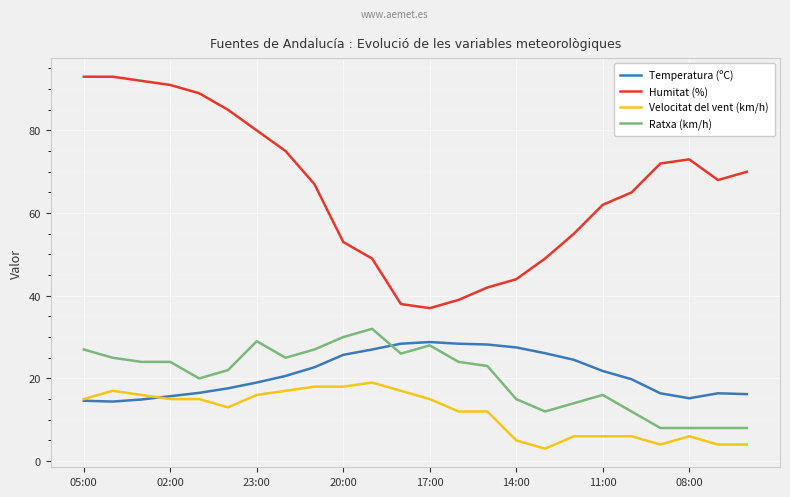

List the series in order of their peak value, highest first.

Humitat (%), Ratxa (km/h), Temperatura (ºC), Velocitat del vent (km/h)